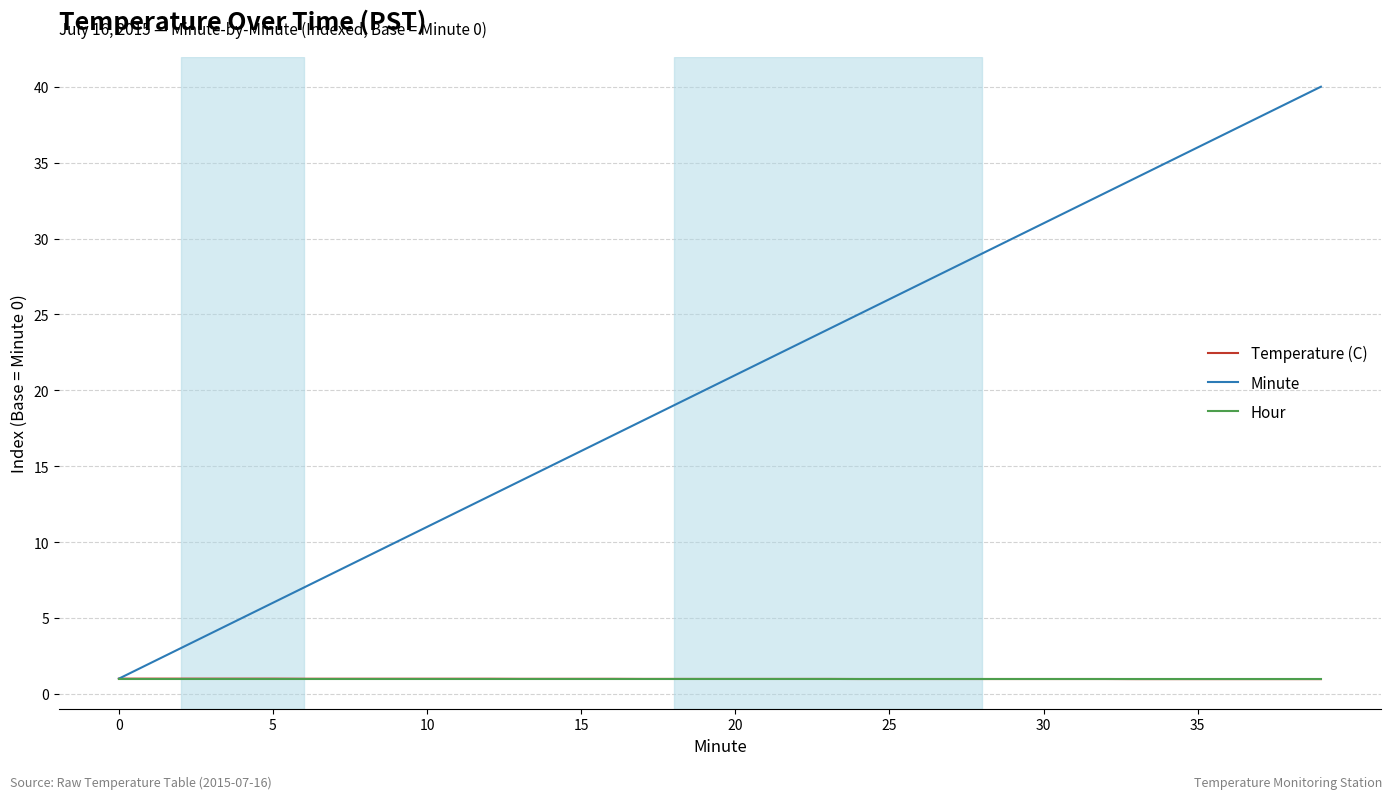

True or false: Minute has more than 2 points higher than both neighbors.

False